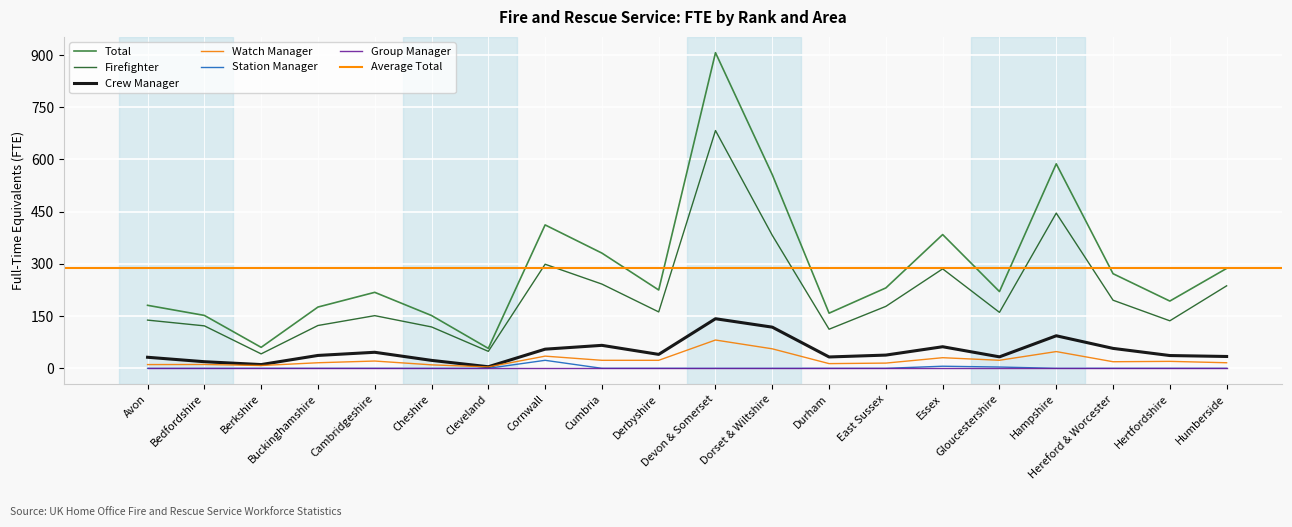

What value does the Watch Manager series have at Berkshire?

8.0